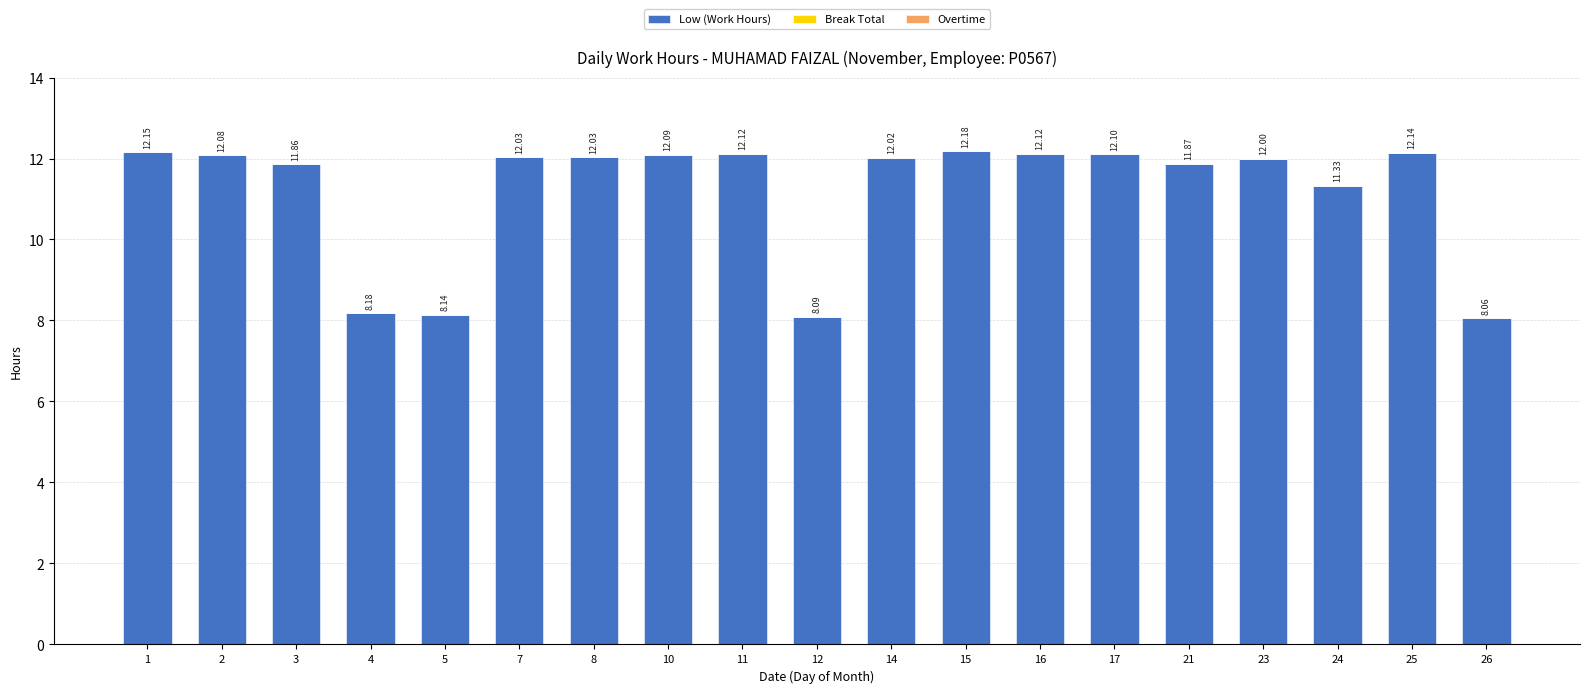

What is the average value?

11.2